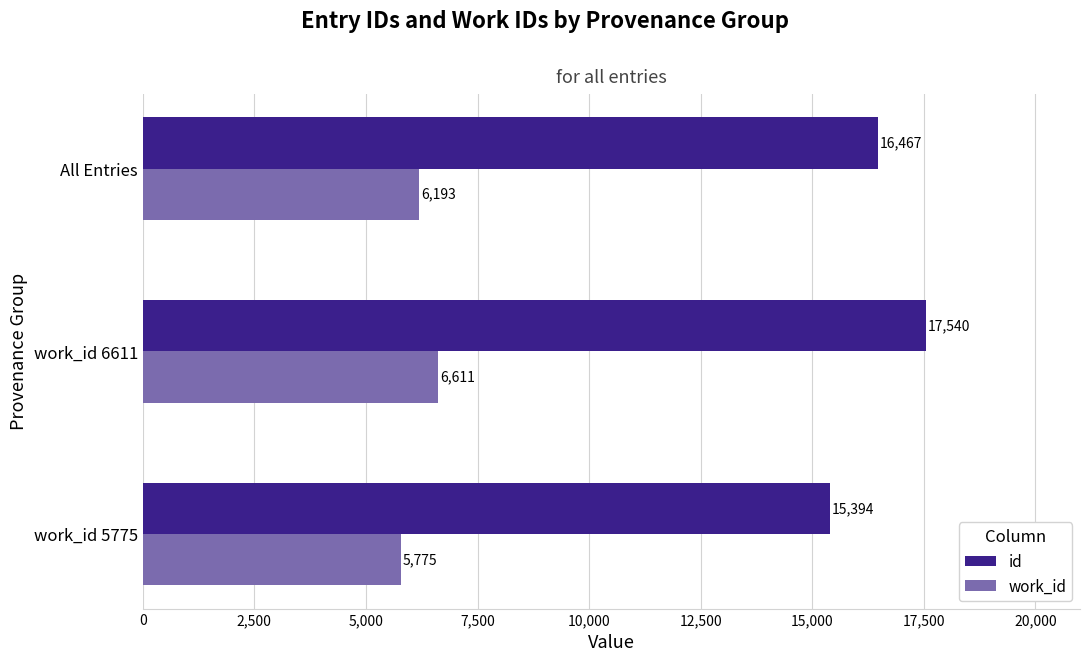

How many categories are shown in the chart?

3